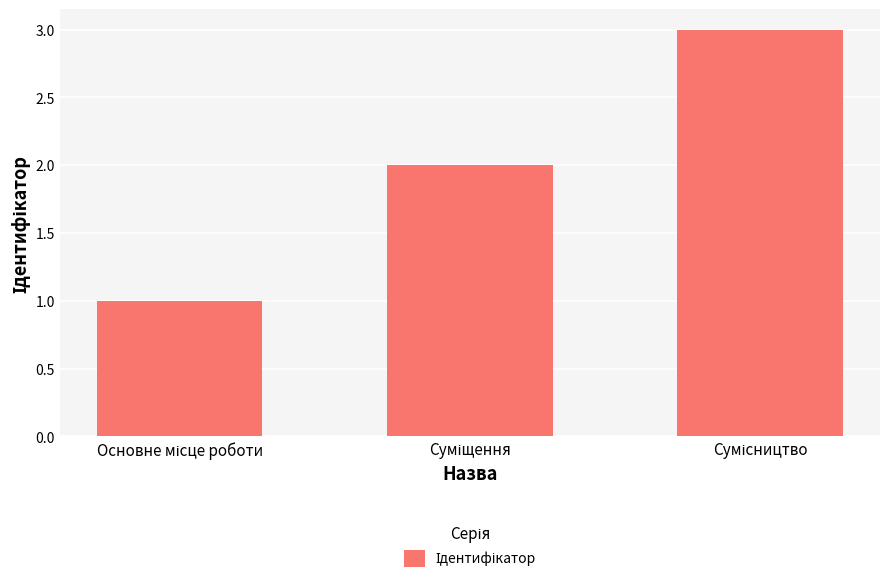

Reading left to right, what are all the values shown in this chart?

1	2	3